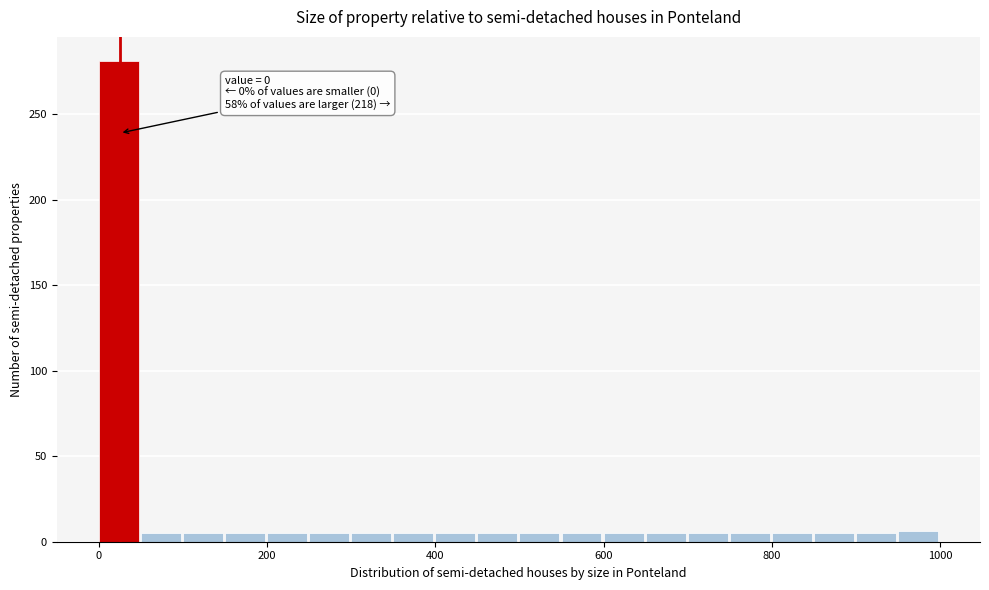

Read against the x-axis, roughly where is the centre of the tallest bar?

20